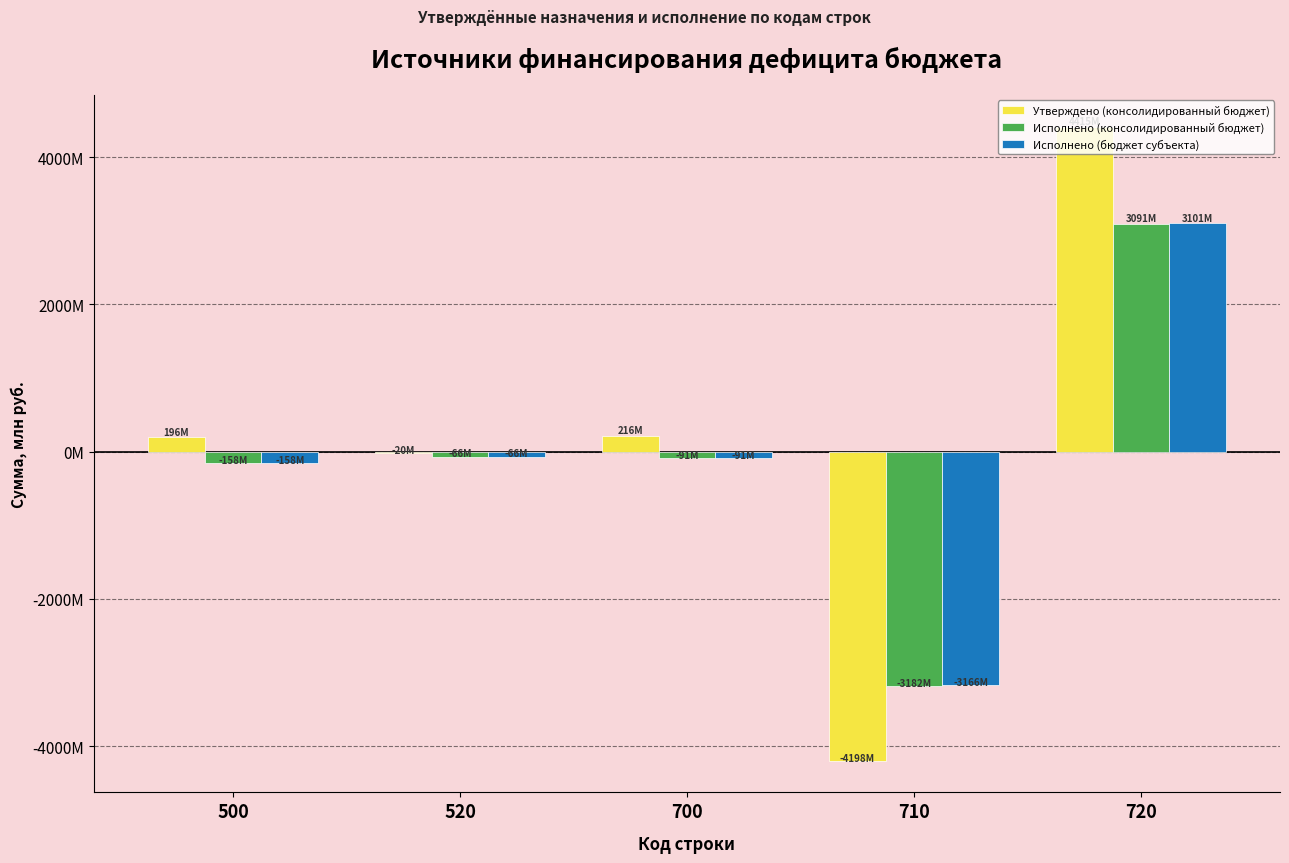

What are all the series names shown in the legend?

Утверждено (консолидированный бюджет), Исполнено (консолидированный бюджет), Исполнено (бюджет субъекта)